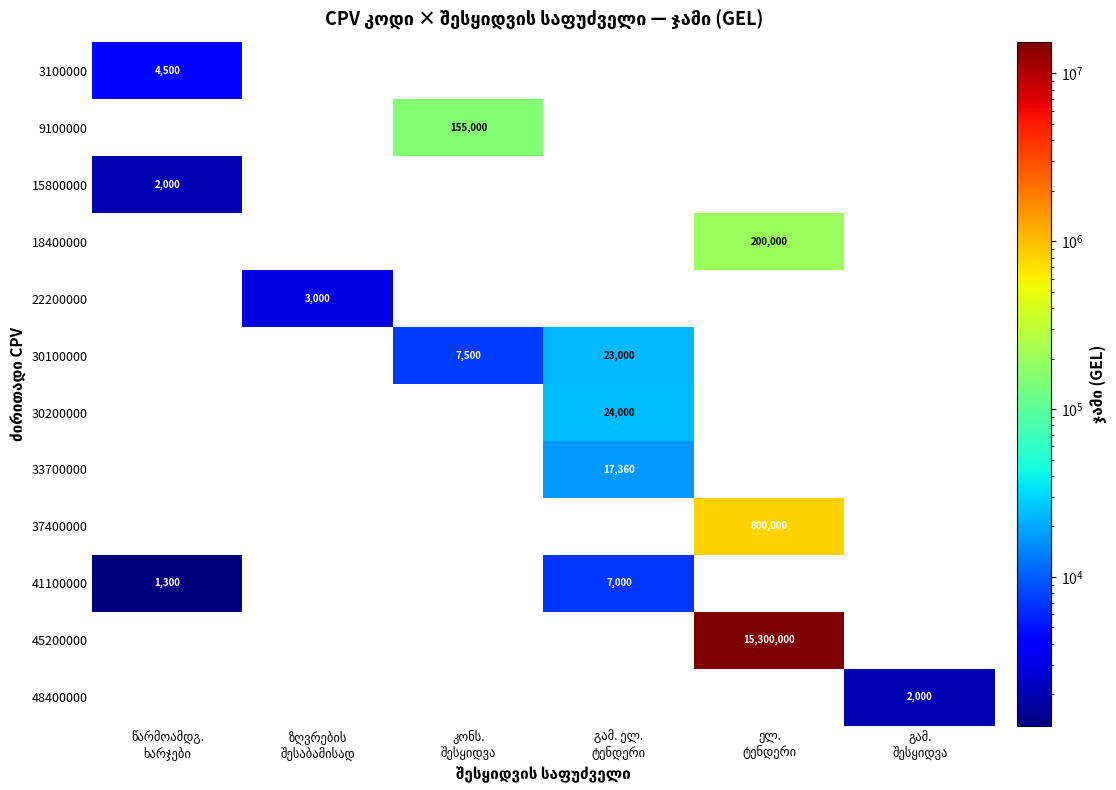

How many values in 3100000 are above zero?

1